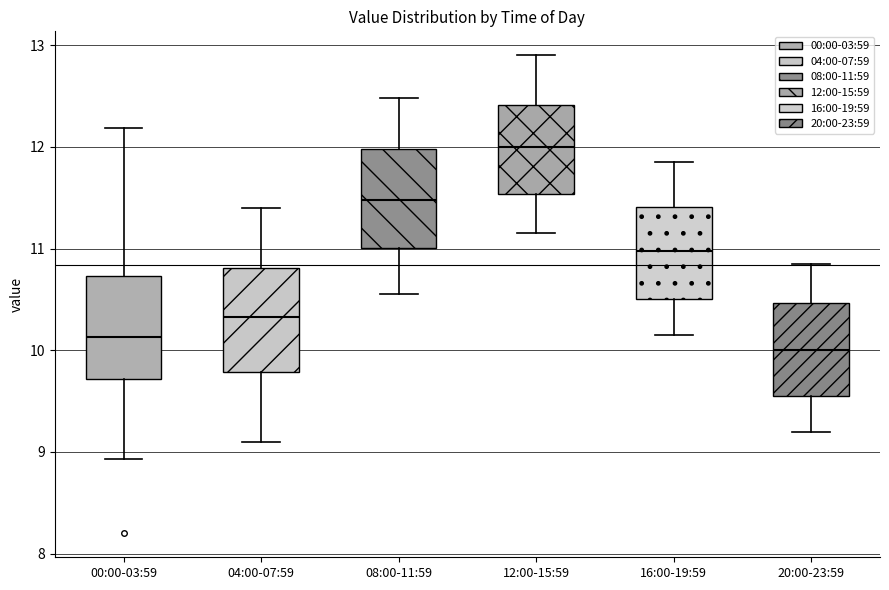

Reading left to right, read every box against the y-axis: the position of its median line, the range the box covers, and the ends of its whiskers. The values are not printed on the chart, so give them approximately, as read against the axis.

00:00-03:59: median 10.1, box 9.7 to 10.7, whiskers 8.9 to 12.2
04:00-07:59: median 10.3, box 9.8 to 10.8, whiskers 9.1 to 11.4
08:00-11:59: median 11.5, box 11.0 to 12.0, whiskers 10.6 to 12.5
12:00-15:59: median 12.0, box 11.5 to 12.4, whiskers 11.2 to 12.9
16:00-19:59: median 11.0, box 10.5 to 11.4, whiskers 10.2 to 11.9
20:00-23:59: median 10.0, box 9.6 to 10.5, whiskers 9.2 to 10.9